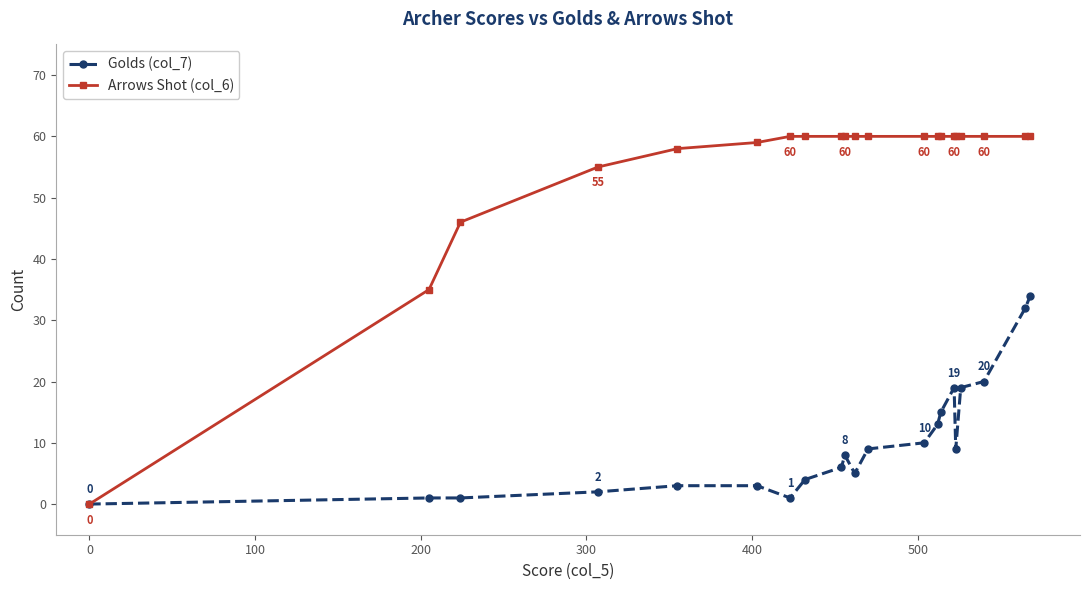

How many values in the Golds (col_7) series are below 8?

10